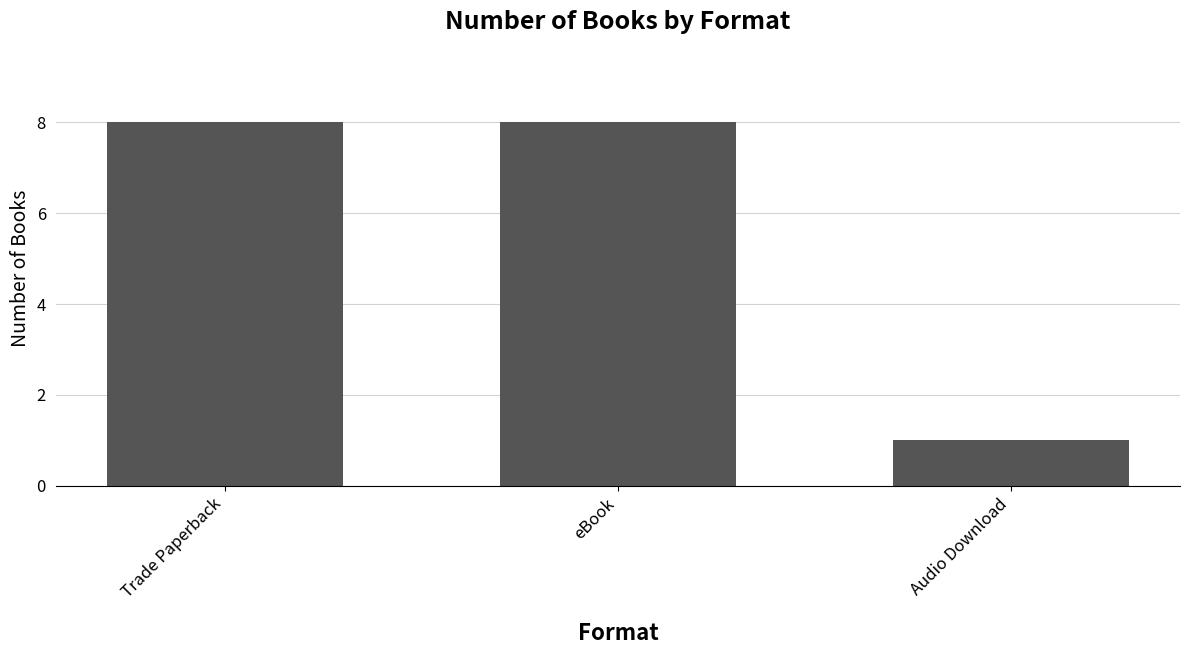

Are the bars grouped side by side (vs. stacked)?

No